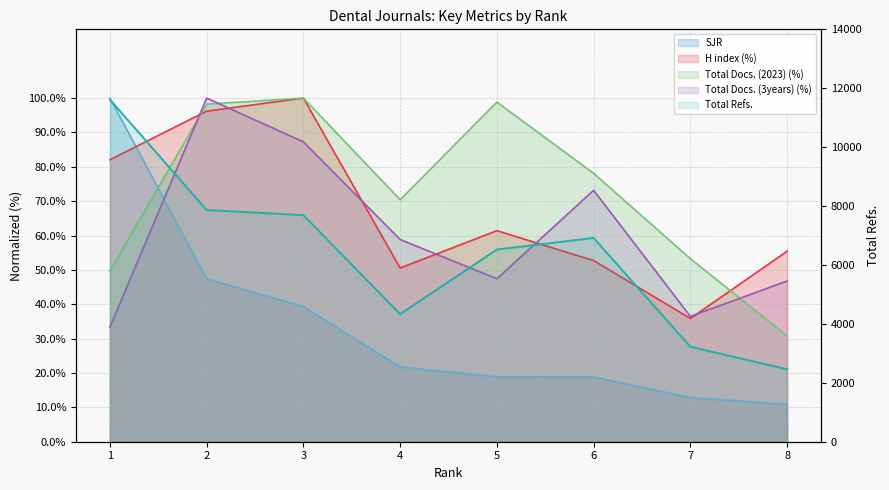

Is it true that Total Refs. equals 6918.0 at 6?

True